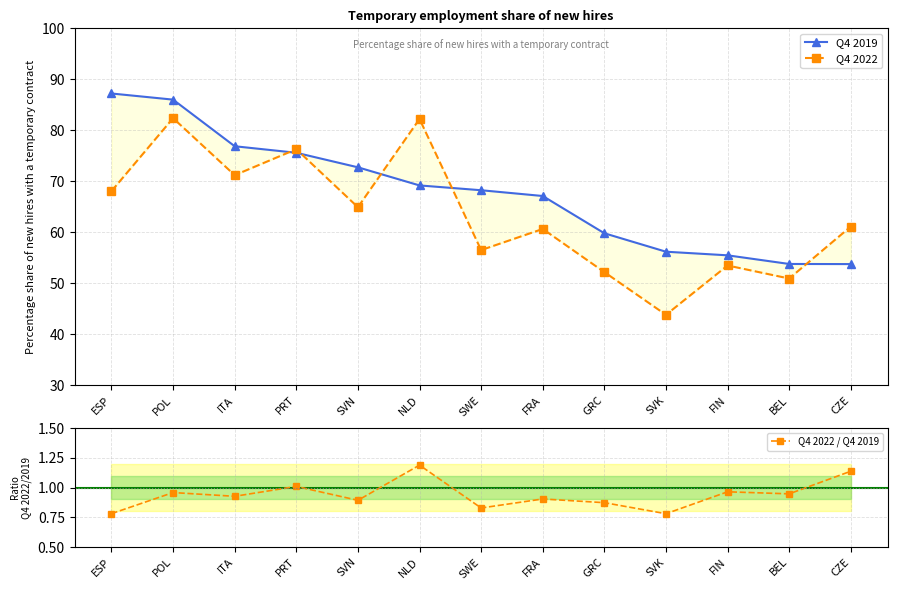

The value of Q4 2019 at FIN is 55.5. True or false?

True